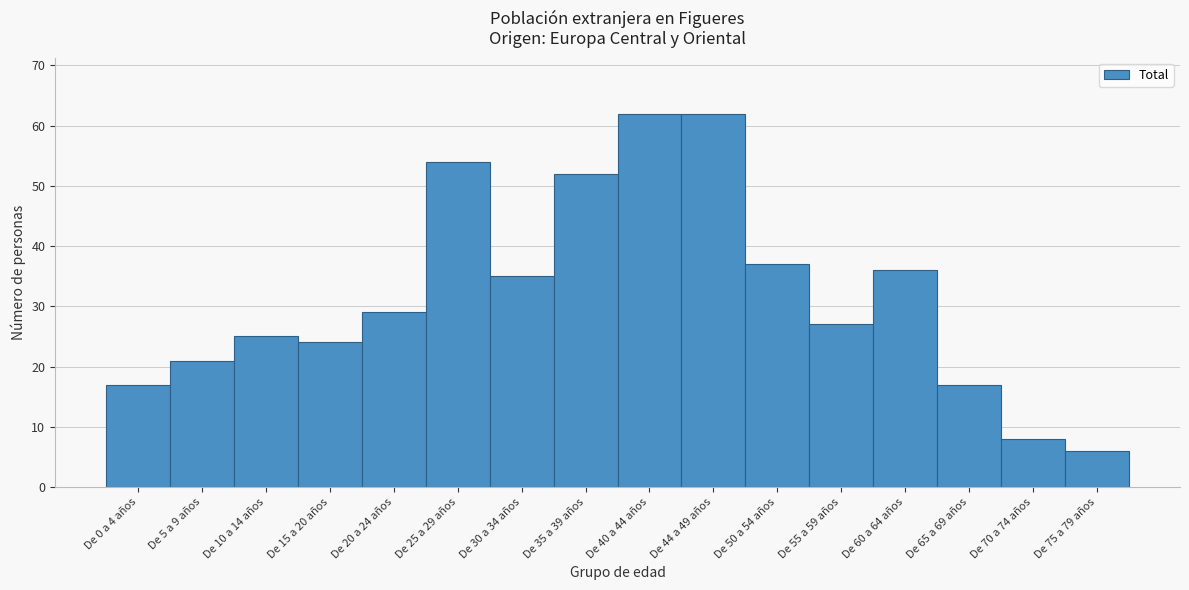

Reading left to right, list all the values displayed in this chart.

17	21	25	24	29	54	35	52	62	62	37	27	36	17	8	6